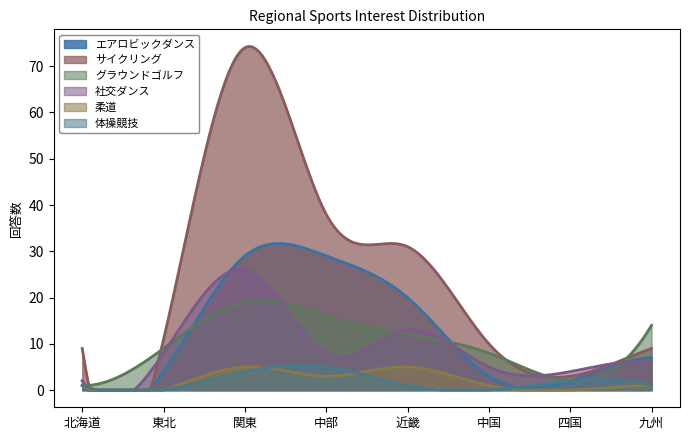

What is the difference between the highest and lowest values at 四国?

4